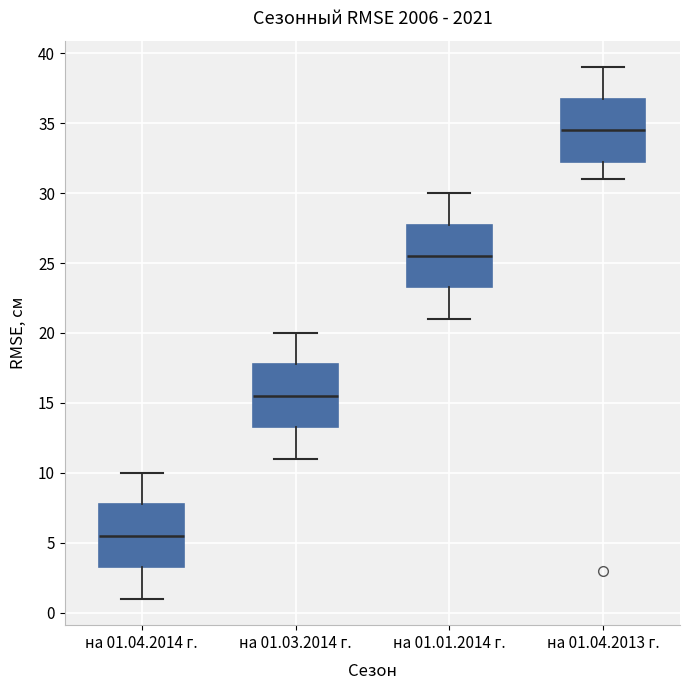

Which box's median line is the highest?

на 01.04.2013 г.